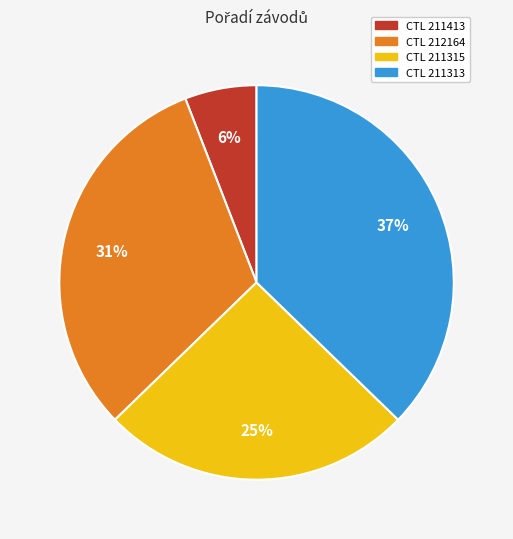

Does any single category account for the majority?

No